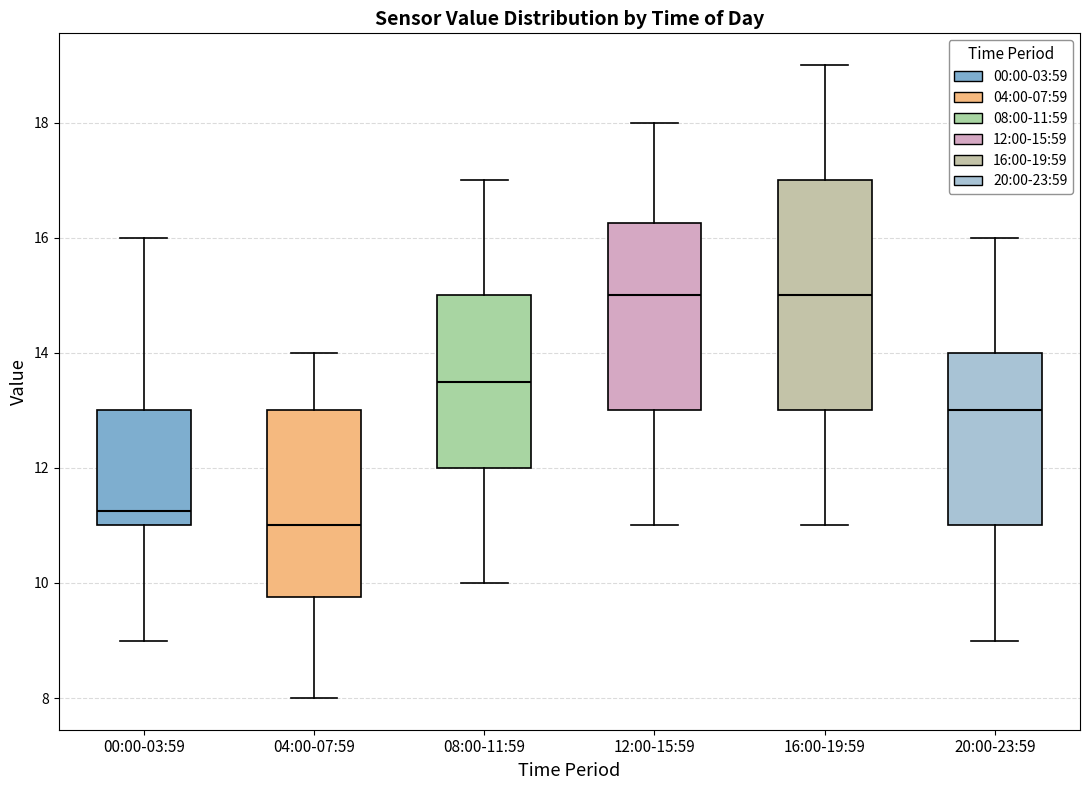

Reading left to right, transcribe this box plot: for each box, give where its median line is, the range the box spans, and where its two whiskers end, as read against the y-axis. The values are not printed on the chart, so give them approximately, as read against the axis.

00:00-03:59: median 11.2, box 11.0 to 13.0, whiskers 9.0 to 16.0
04:00-07:59: median 11.0, box 9.8 to 13.0, whiskers 8.0 to 14.0
08:00-11:59: median 13.6, box 12.0 to 15.0, whiskers 10.0 to 17.0
12:00-15:59: median 15.0, box 13.0 to 16.2, whiskers 11.0 to 18.0
16:00-19:59: median 15.0, box 13.0 to 17.0, whiskers 11.0 to 19.0
20:00-23:59: median 13.0, box 11.0 to 14.0, whiskers 9.0 to 16.0